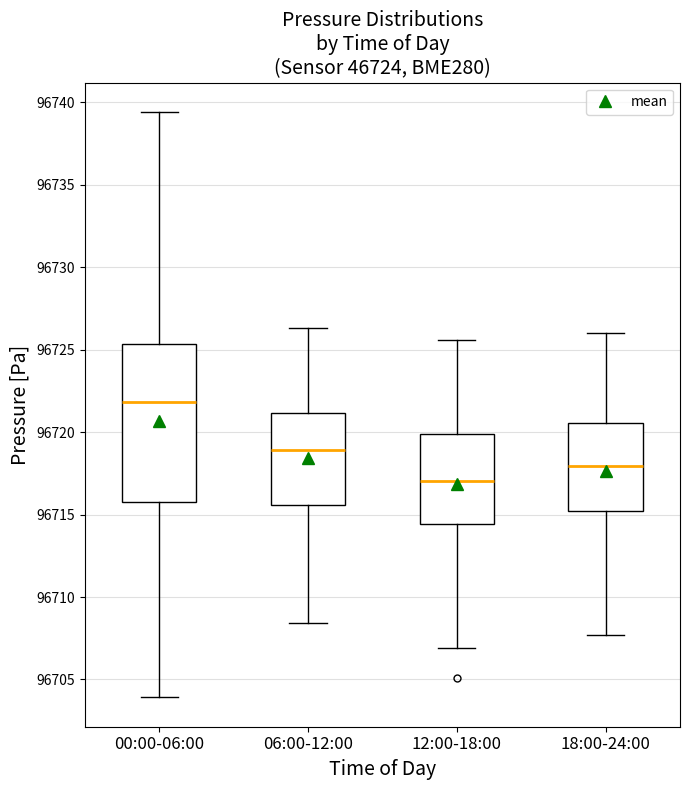

Which box's median line is the lowest?

12:00-18:00